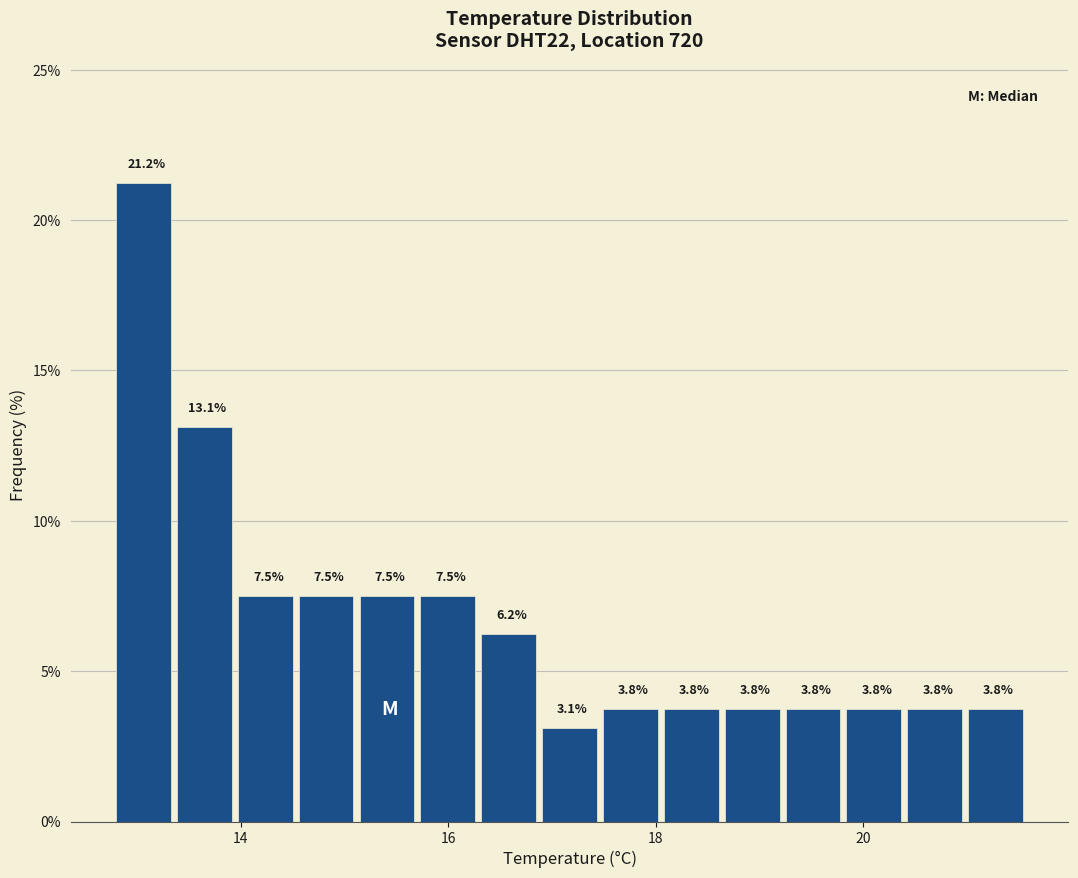

Read against the x-axis, roughly where is the centre of the tallest bar?

13.0